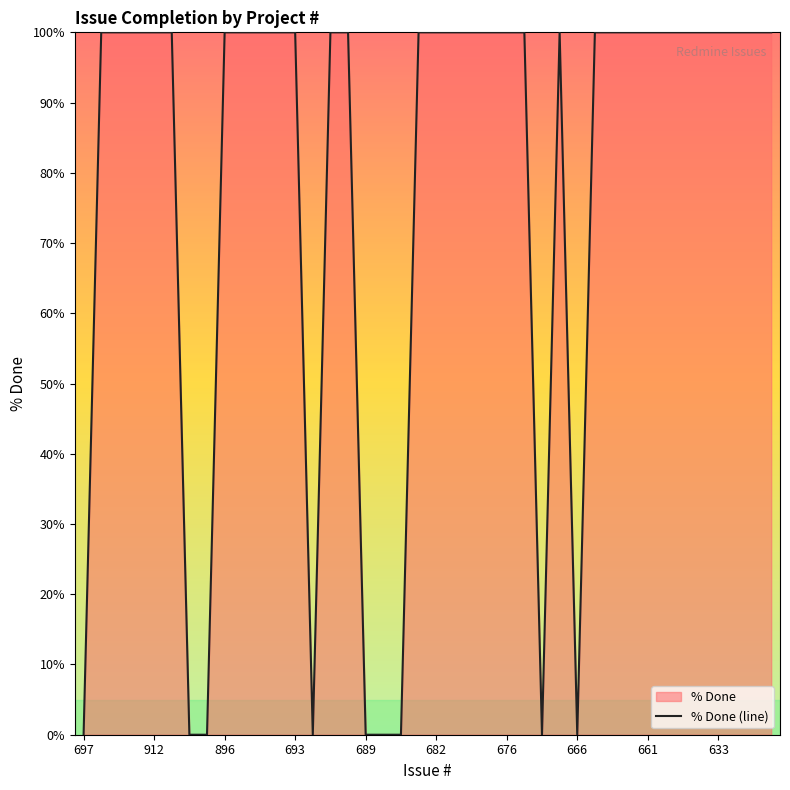

True or false: the data shows 100 at 31.

True